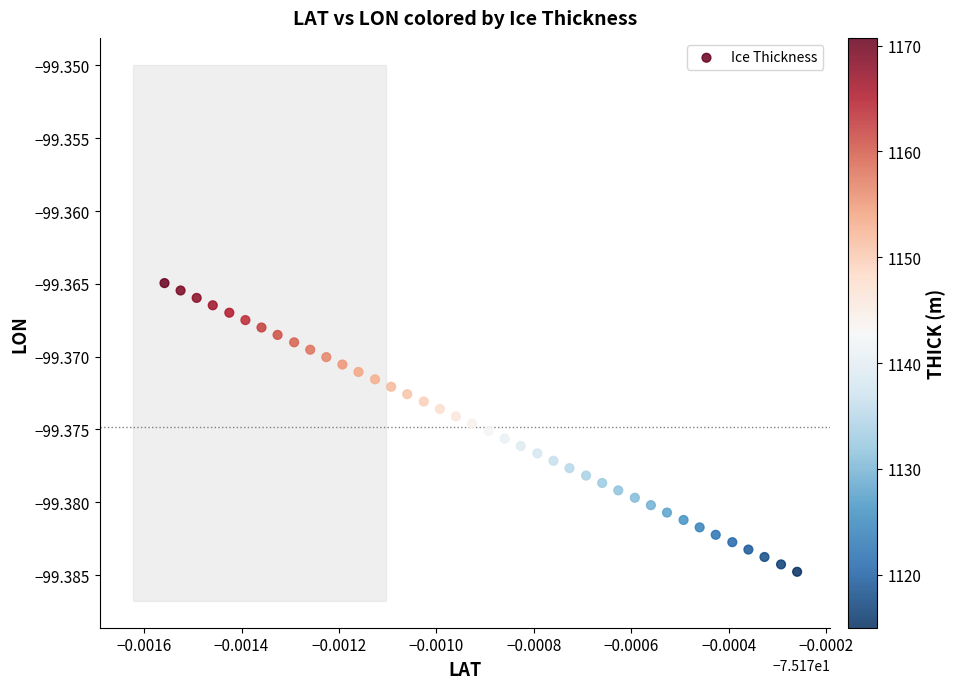

Count the number of points in this scatter plot.

40